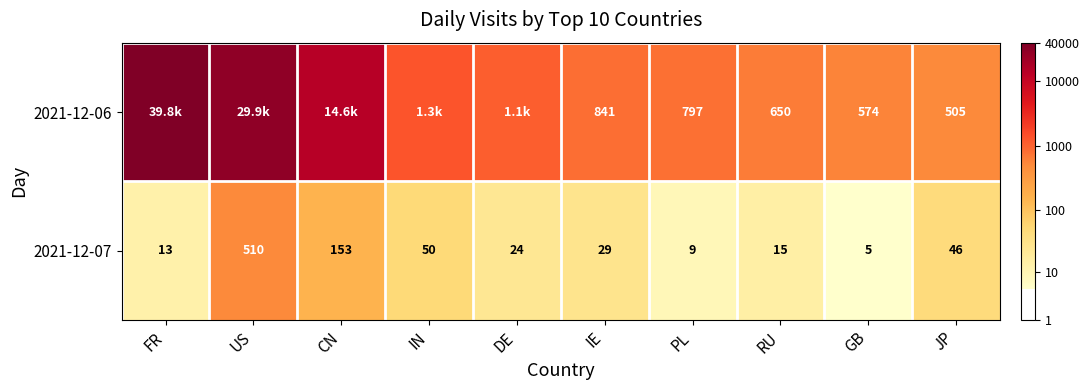

At which label does 2021-12-07 reach its peak?

US